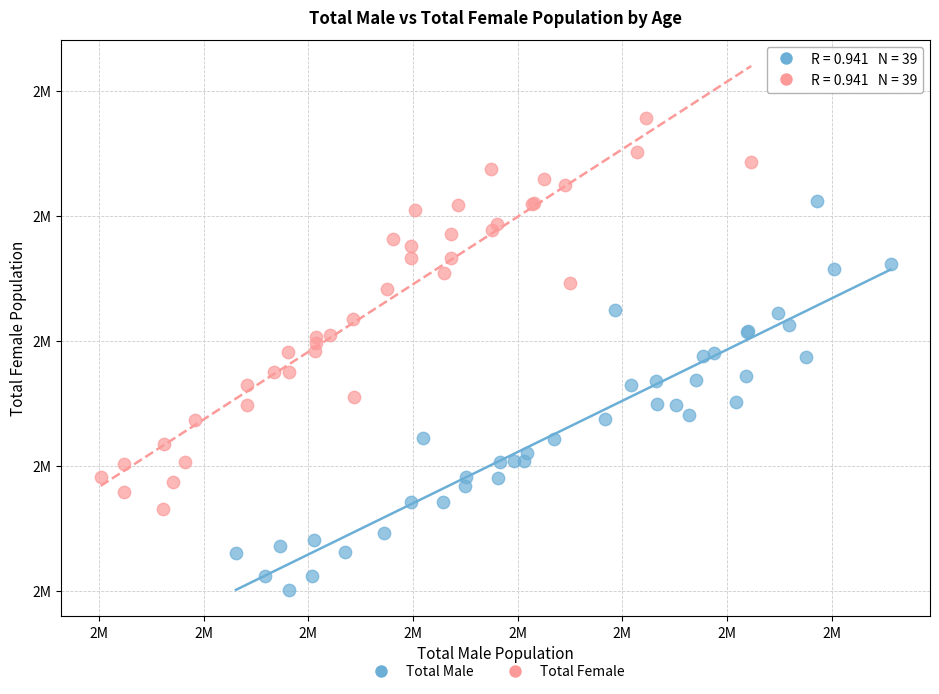

What are all the series names shown in the legend?

Total Male, Total Female